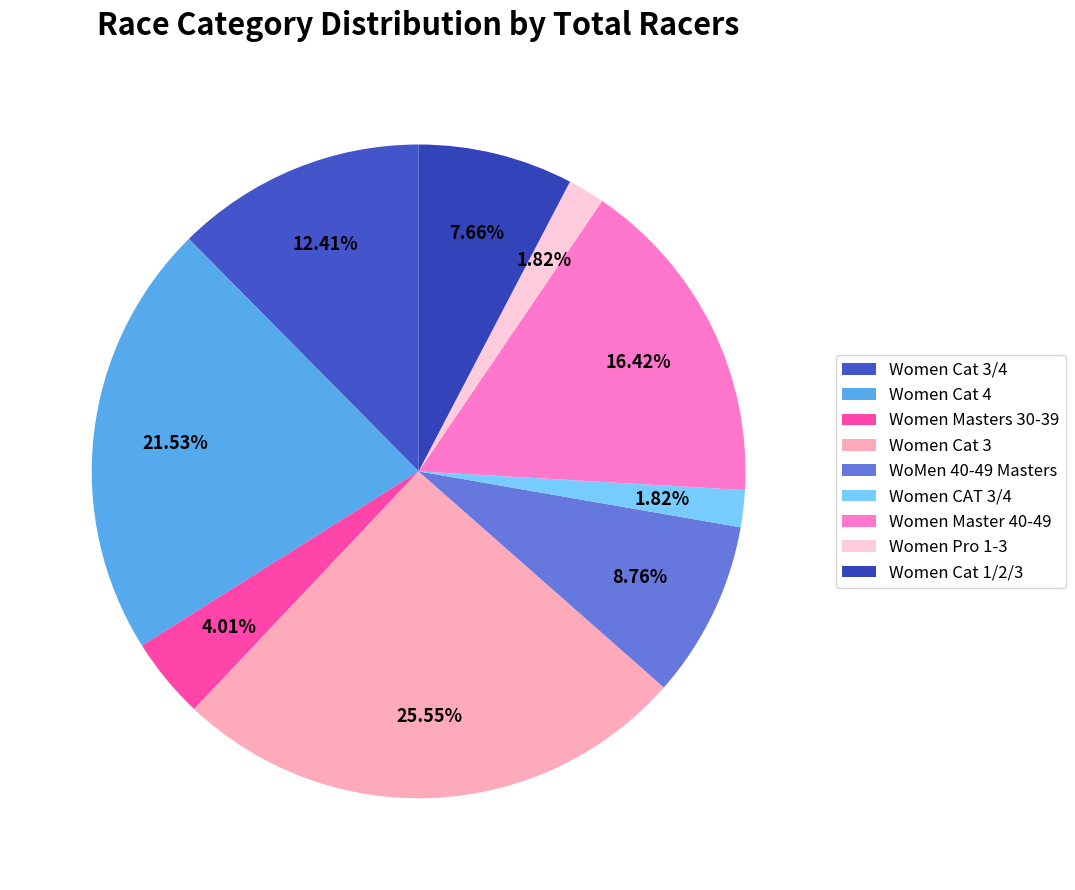

To the nearest percent, what portion does Women Masters 30-39 represent?

4%